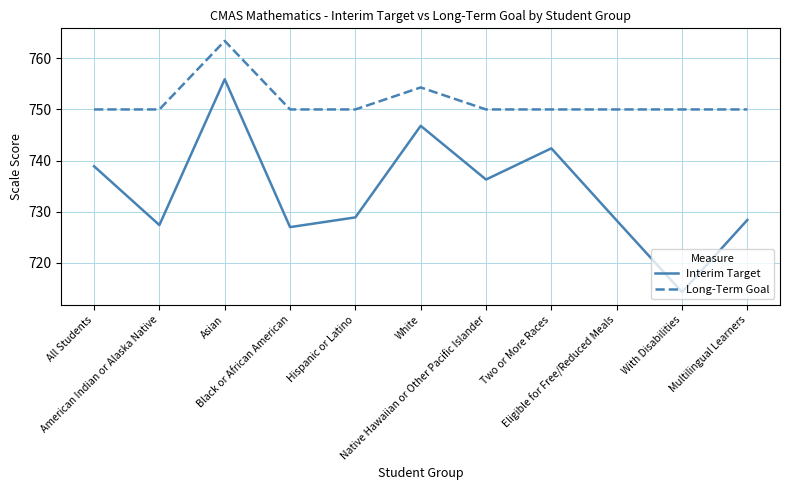

The value of Long-Term Goal at Black or African American is 295.9. True or false?

False